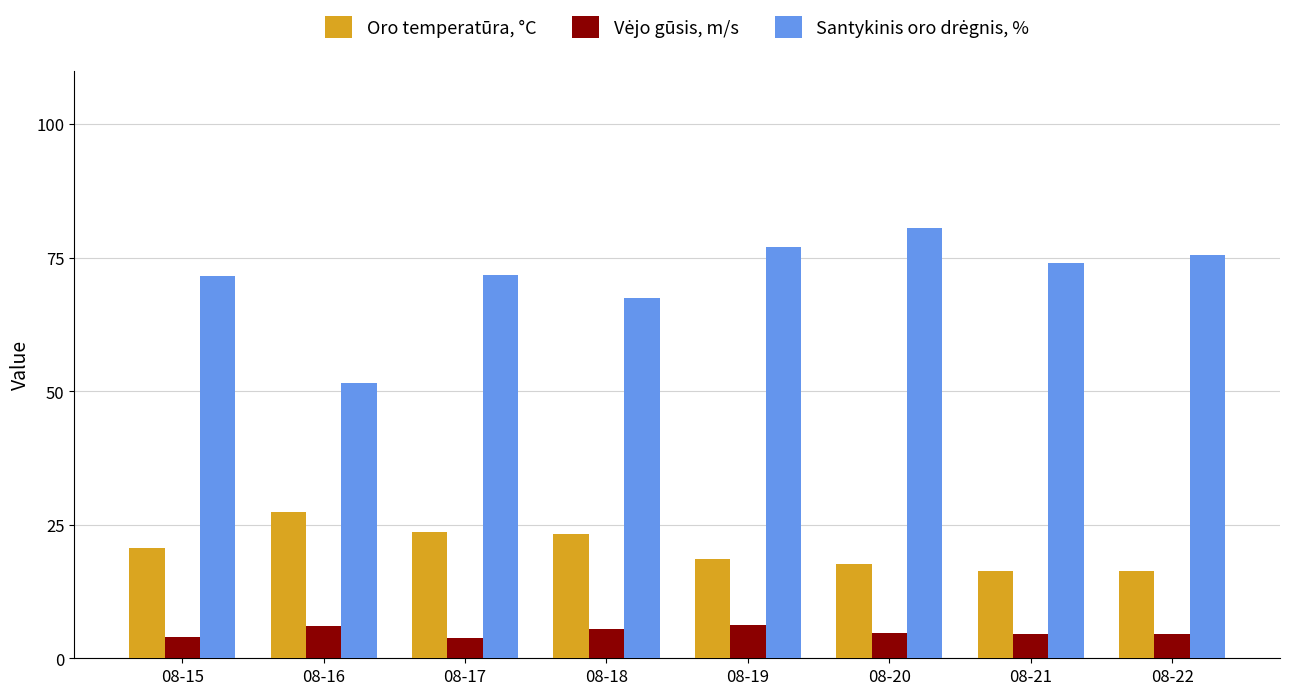

At how many categories does at least one series exceed 71?

6